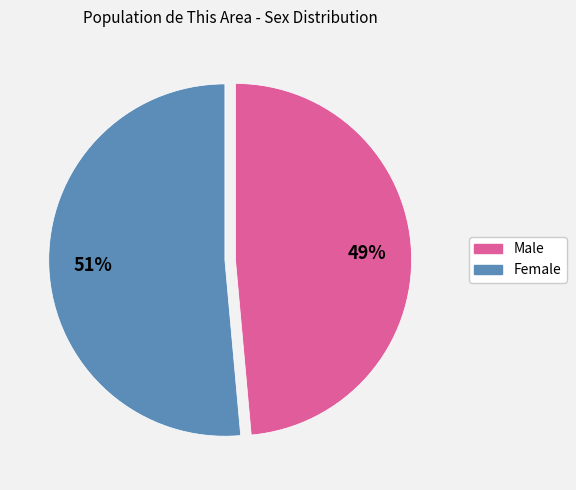

Do Female and Male together represent more than half of the pie?

Yes